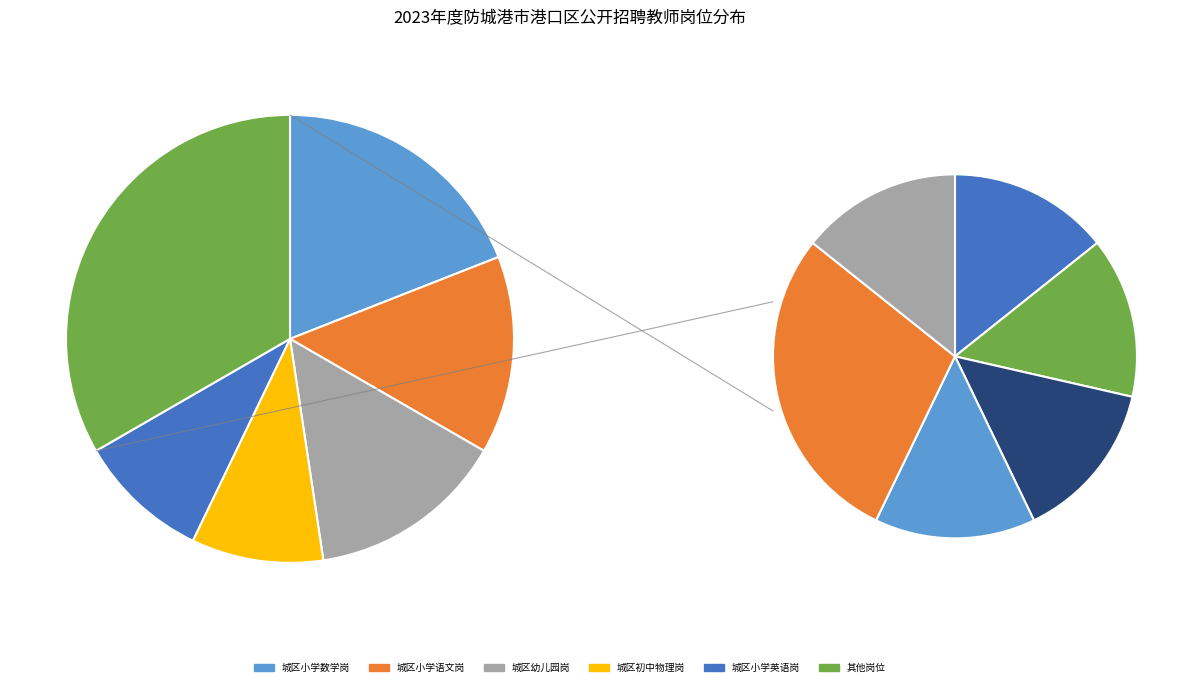

Is 450602010-城区幼儿园岗 the majority of the pie?

No